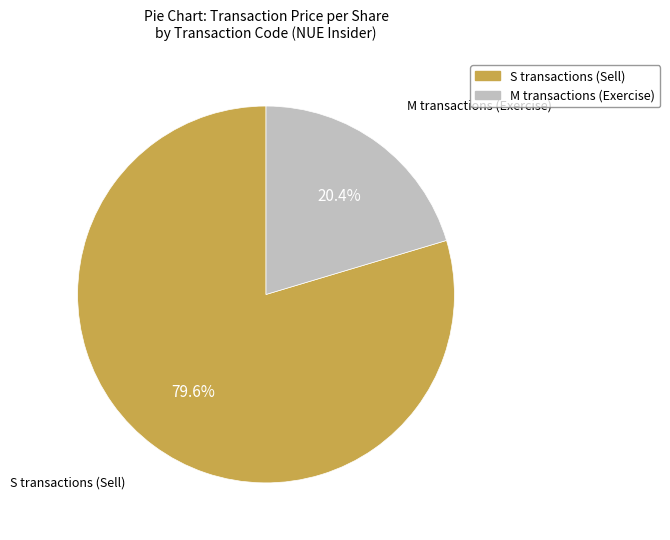

Do S transactions (Sell) and M transactions (Exercise) together represent more than half of the pie?

Yes